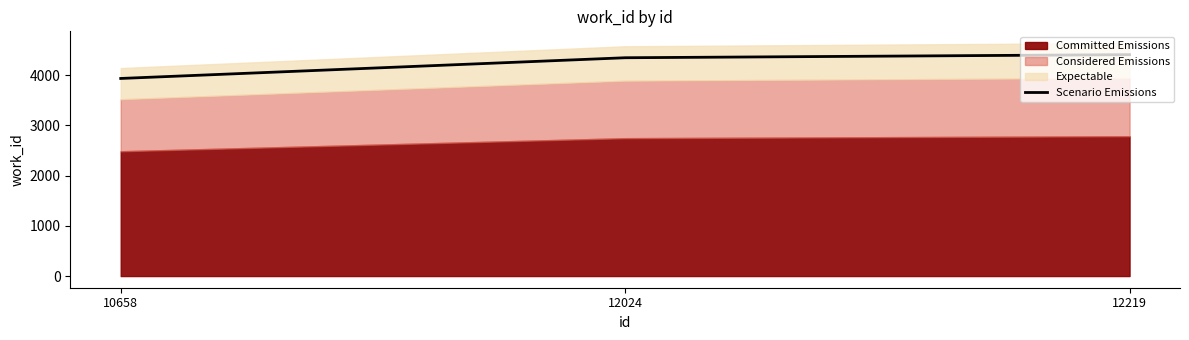

What is the sum of the values at 10658 and 12219?

8342.0